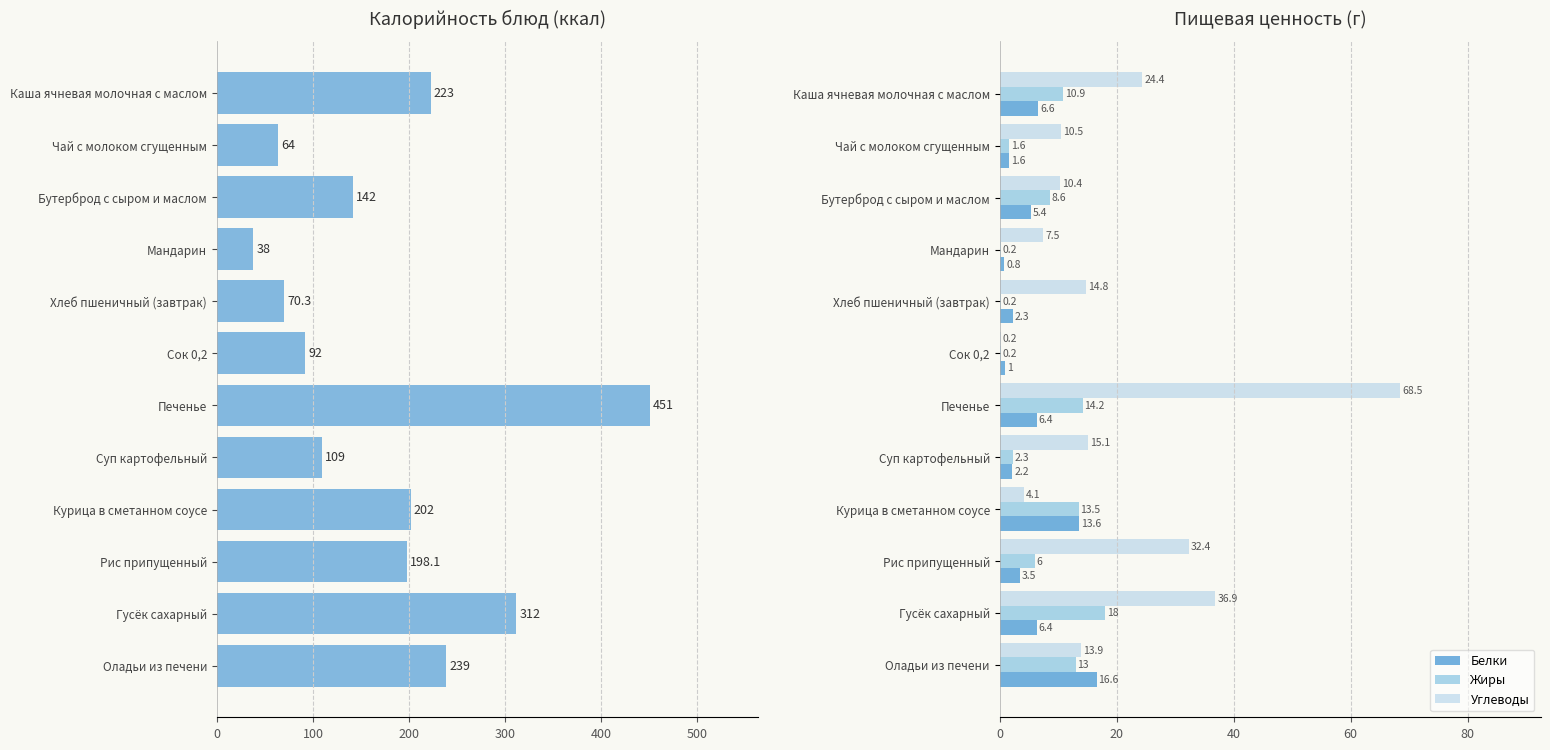

Which series has the largest total across all categories?

Калорийность